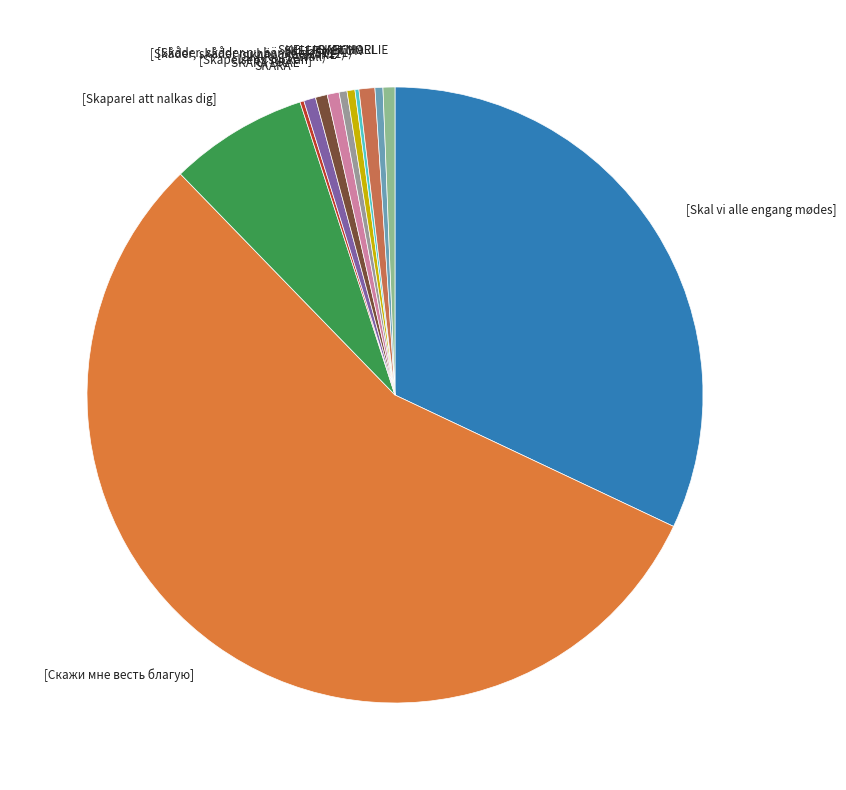

Which category has the biggest portion of the pie?

[Скажи мне весть благую]